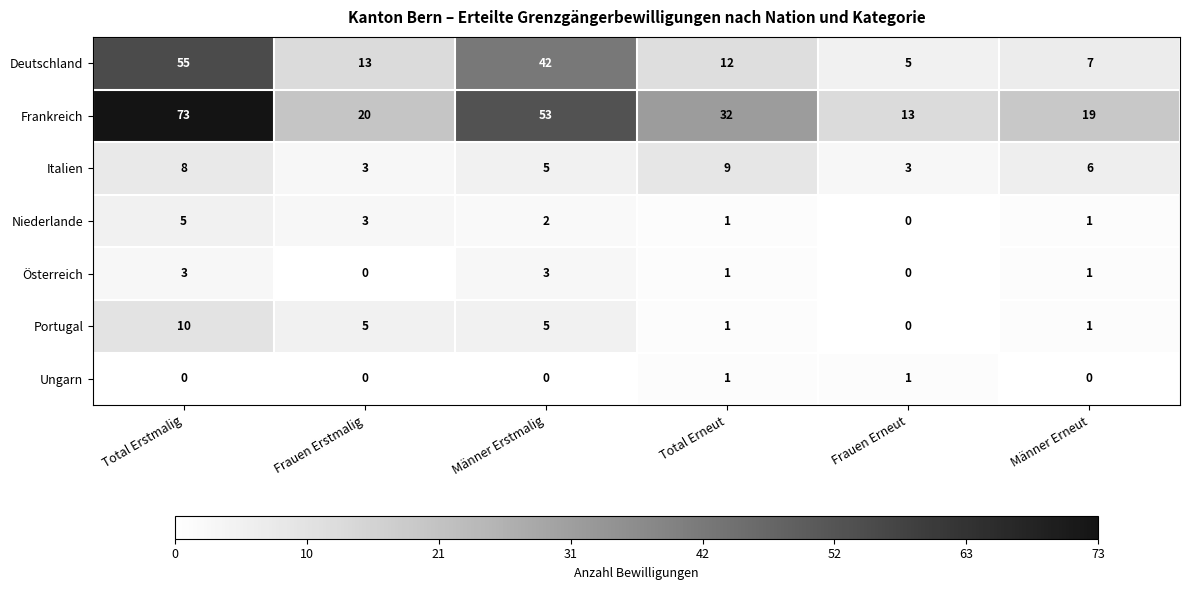

Which series has the largest range (max minus min)?

Frankreich